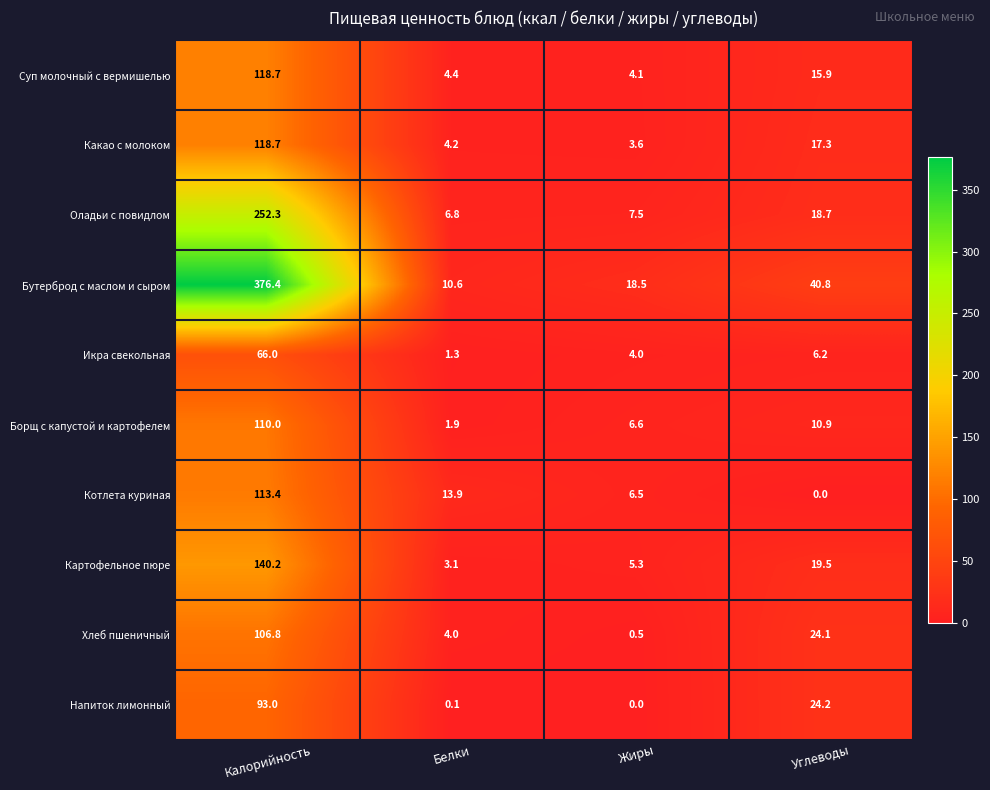

What is the difference between the maximum and minimum values in the Котлета куриная series?

113.4